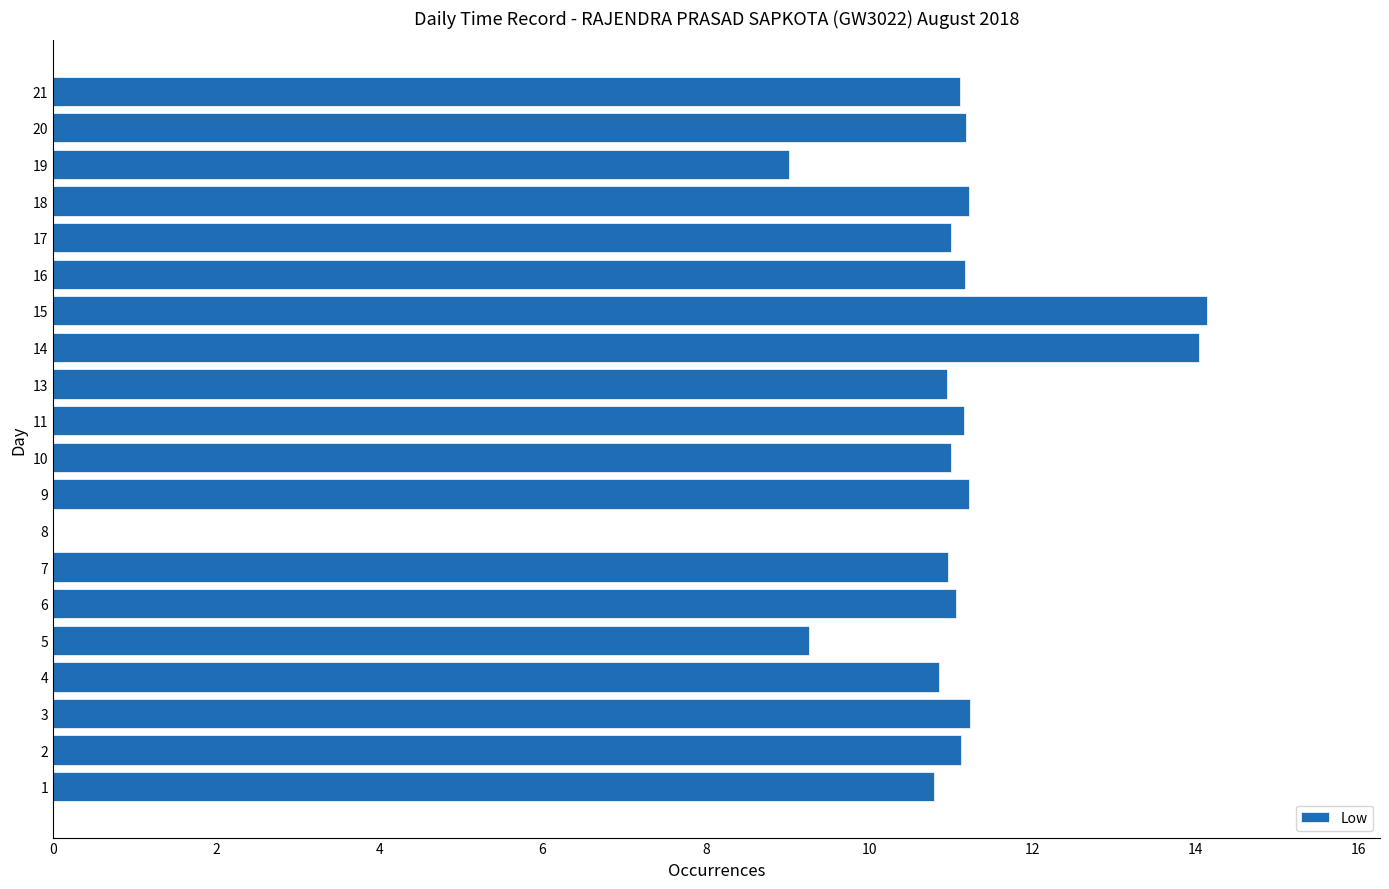

What is the sum of all values?

212.6